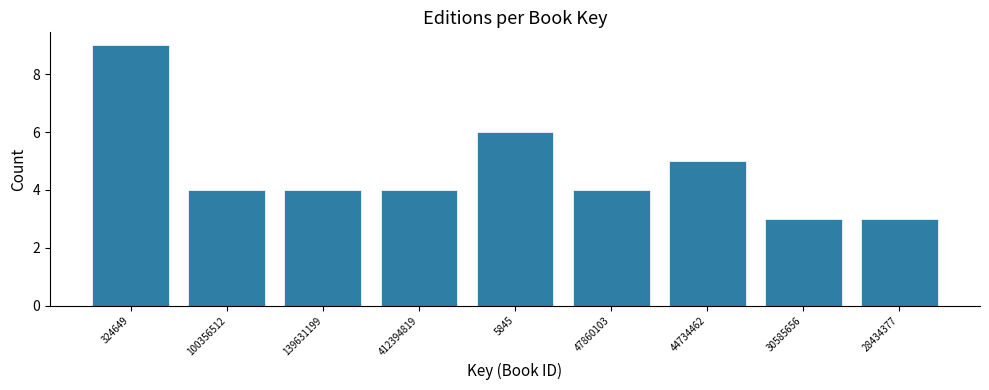

Reading left to right, transcribe all the data shown in this chart.

324649=9	100356512=4	139631199=4	412394819=4	5845=6	47860103=4	44734462=5	30585656=3	28434377=3